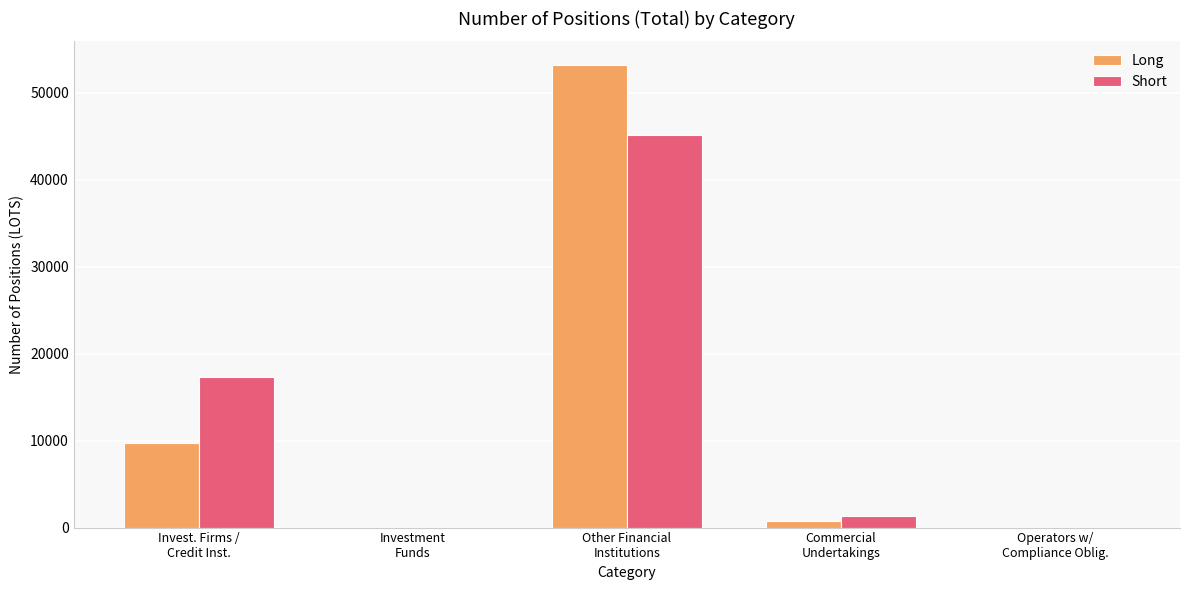

Reading right to left, list all the values displayed in this chart.

Long: 0	717	53229	0	9748
Short: 0	1342	45077	0	17275